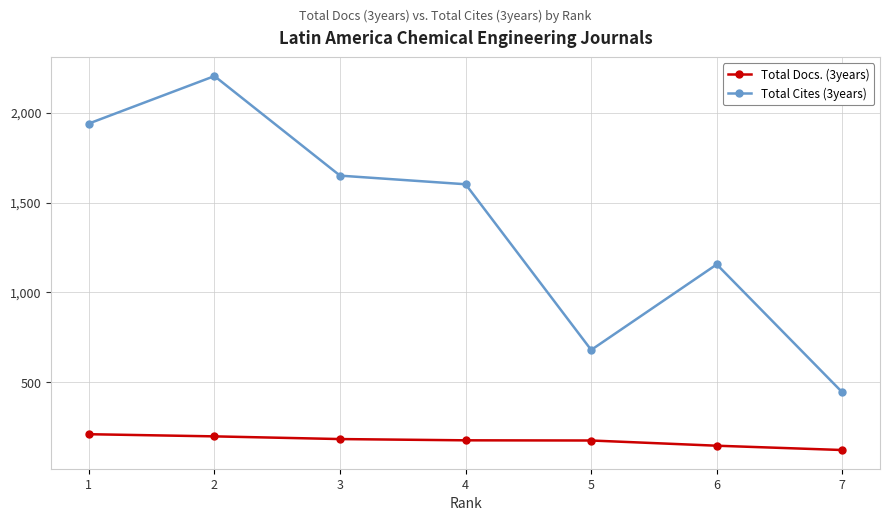

What is the difference between the highest and lowest values at 7?

321